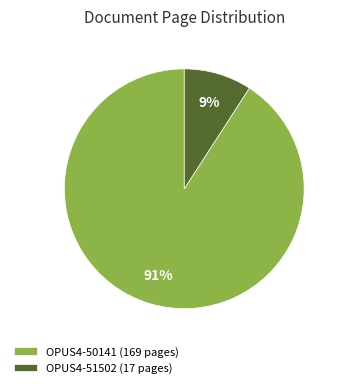

Rank the categories by value from highest to lowest.

OPUS4-50141, OPUS4-51502